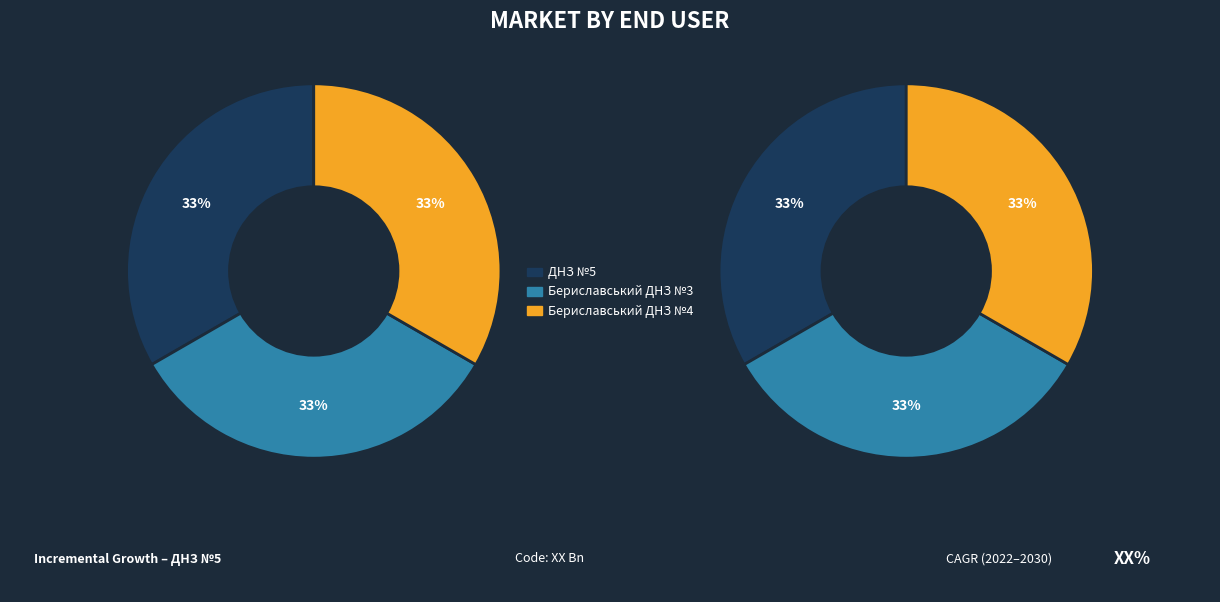

Rank the categories by value from lowest to highest.

Бериславський ДНЗ №3, Бериславський ДНЗ №4, ДНЗ №5